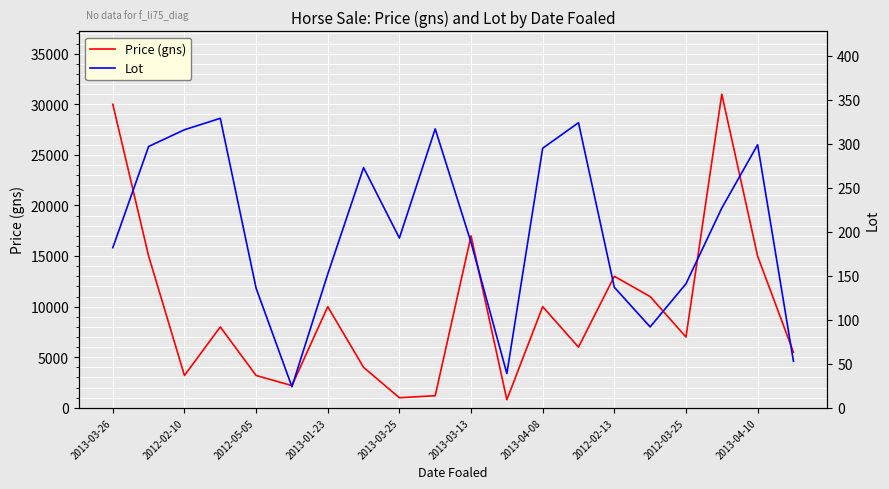

Read the Price (gns) value at 2013-01-23.

10000